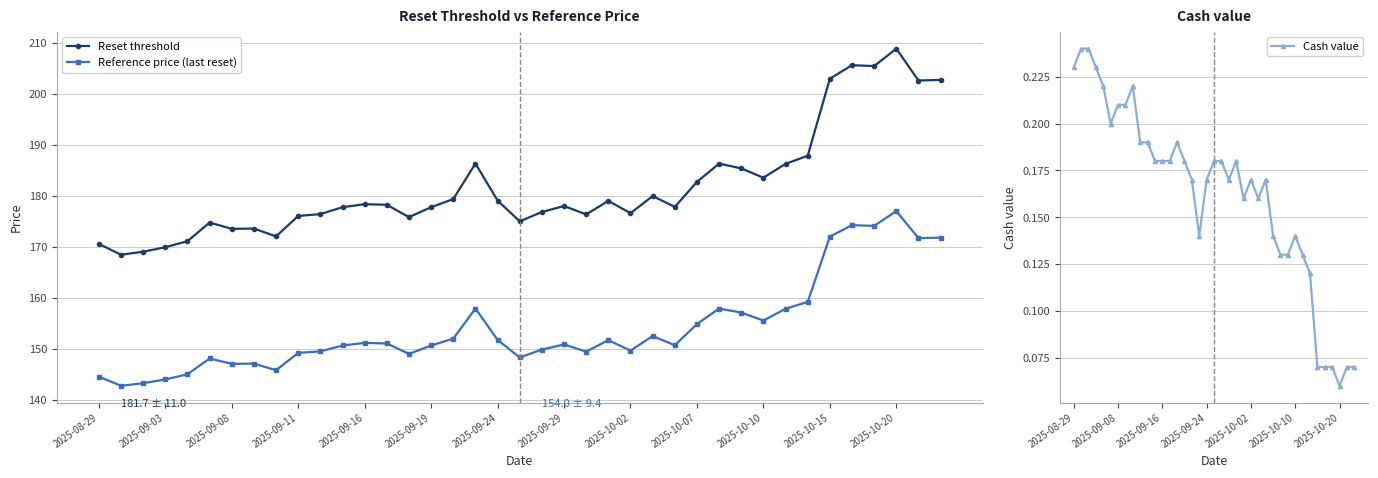

Reading left to right, transcribe all the data shown in this chart.

Reset threshold: 170.6	168.4	169.0	169.9	171.1	174.8	173.5	173.6	172.0	176.1	176.4	177.8	178.4	178.2	175.8	177.8	179.4	186.3	179.1	175.0	176.8	178.0	176.4	179.0	176.6	179.9	177.8	182.7	186.3	185.4	183.5	186.3	187.9	203.0	205.6	205.4	208.9	202.6	202.7
Reference price (last reset): 144.6	142.8	143.2	144.0	145.0	148.1	147.1	147.1	145.8	149.2	149.5	150.7	151.2	151.1	149.0	150.7	152.0	157.9	151.8	148.3	149.8	150.8	149.4	151.7	149.7	152.5	150.7	154.8	157.9	157.1	155.6	157.8	159.2	172.0	174.2	174.1	177.0	171.7	171.8
Cash value: 0.2	0.2	0.2	0.2	0.2	0.2	0.2	0.2	0.2	0.2	0.2	0.2	0.2	0.2	0.2	0.2	0.2	0.1	0.2	0.2	0.2	0.2	0.2	0.2	0.2	0.2	0.2	0.1	0.1	0.1	0.1	0.1	0.1	0.1	0.1	0.1	0.1	0.1	0.1